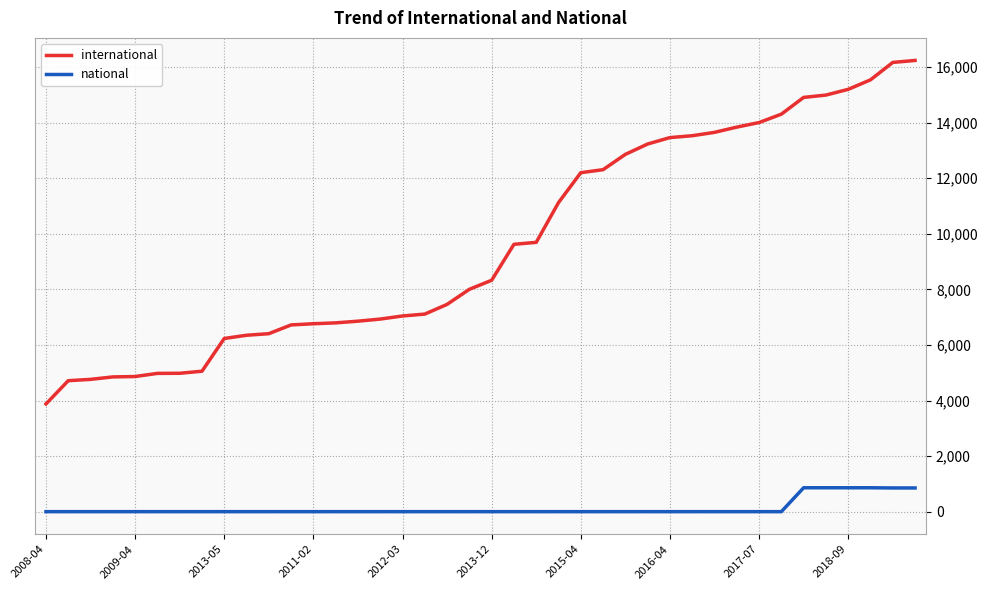

What is the greatest value displayed?

16238